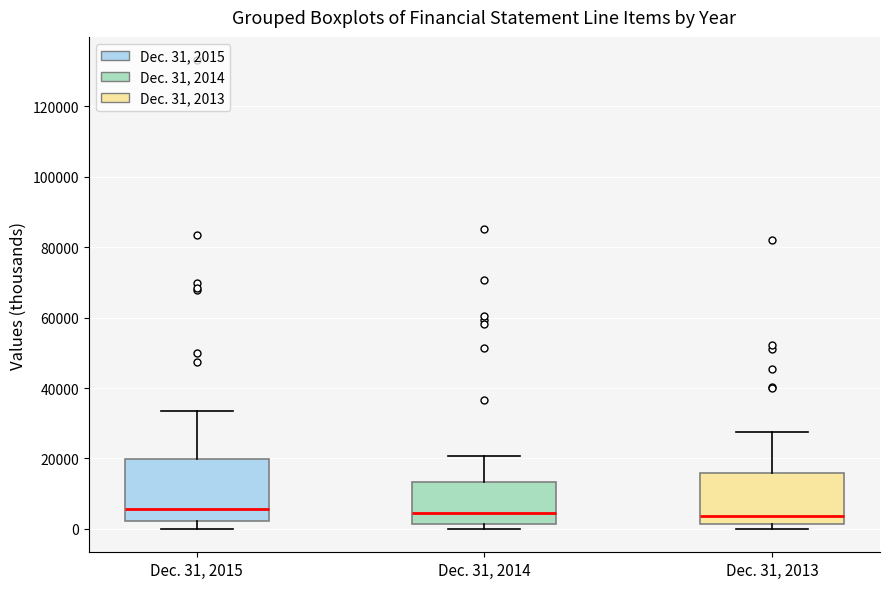

Which box is the tallest, from its lower edge to its upper edge?

Dec. 31, 2015